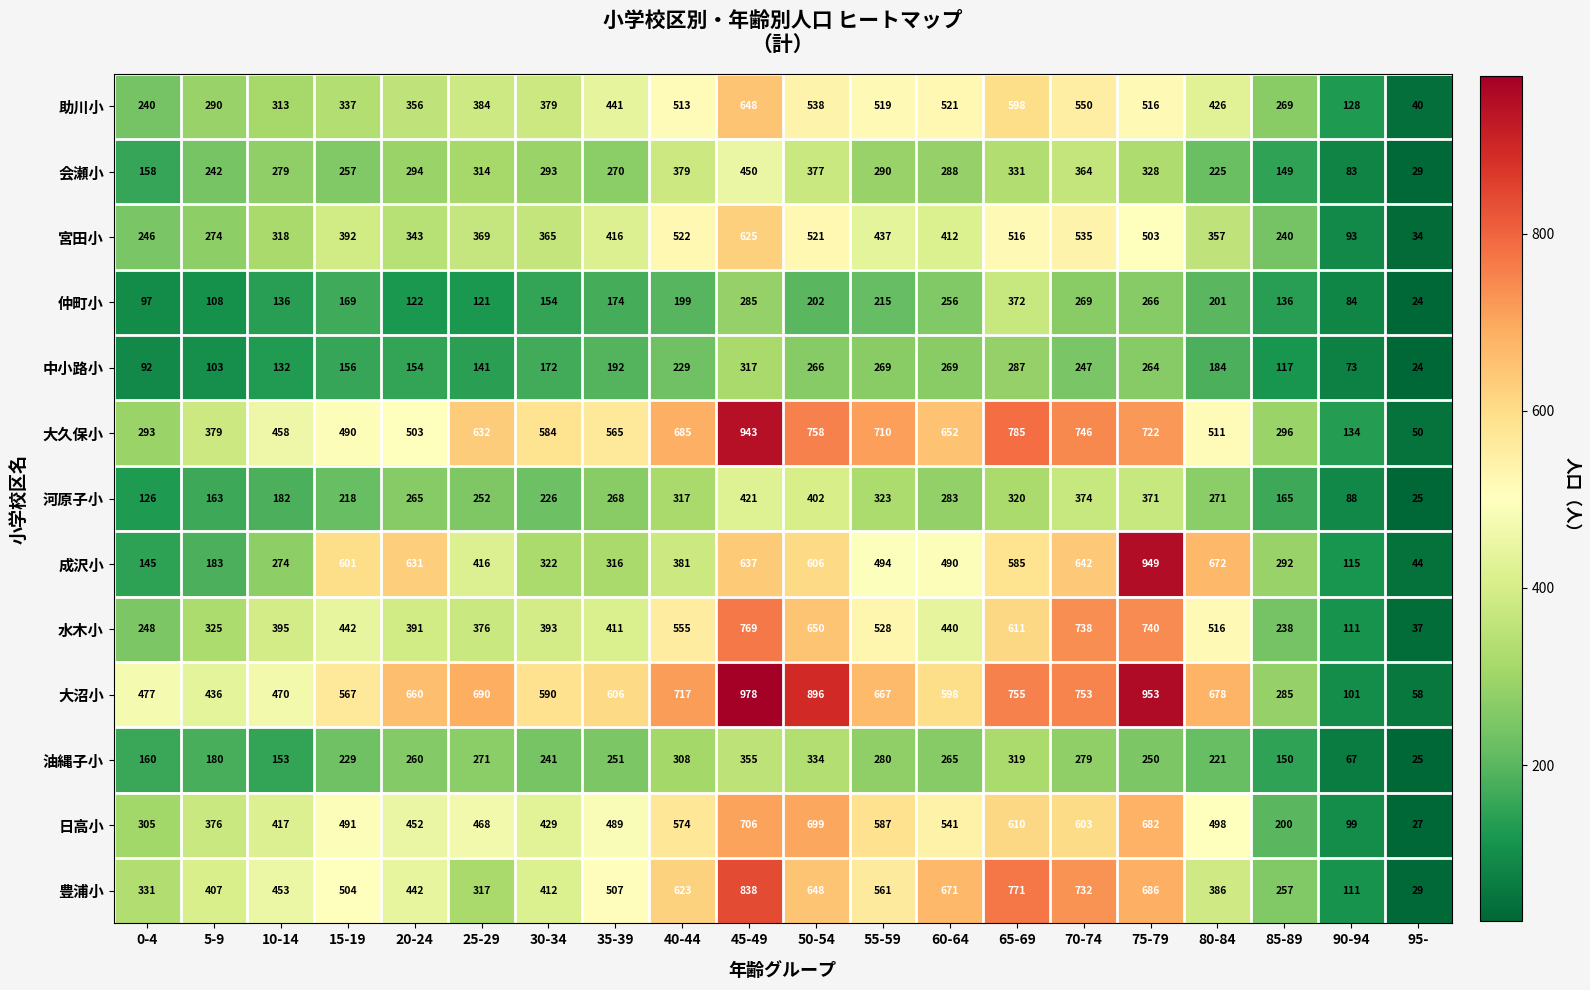

True or false: 油縄子小 has a value of 260 at 20-24.

True